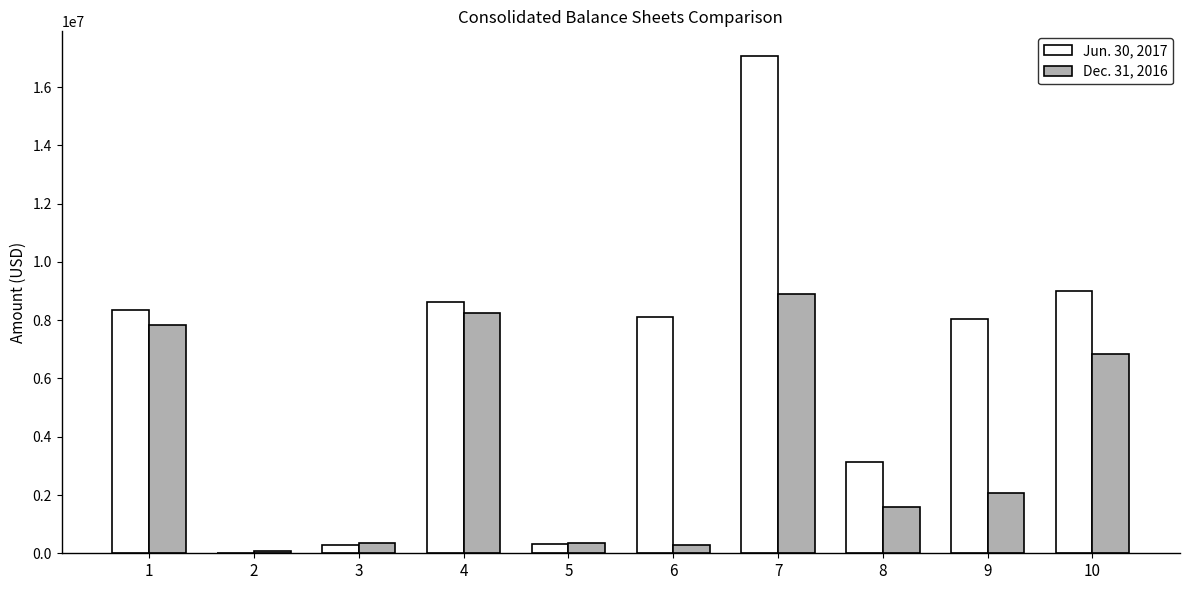

What are all the series names shown in the legend?

Jun. 30, 2017, Dec. 31, 2016